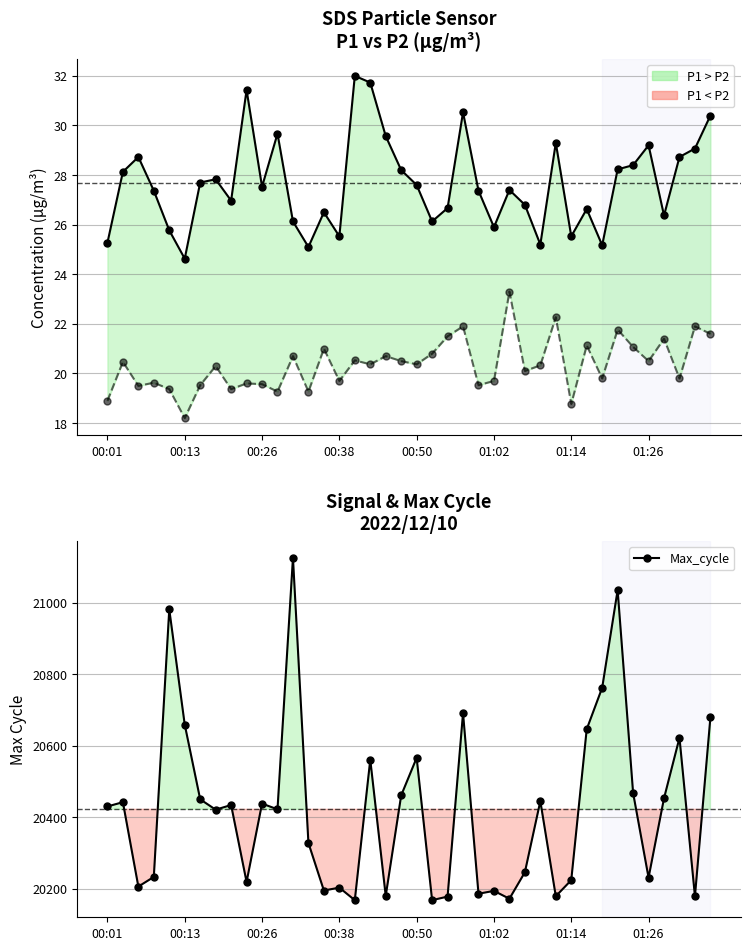

Reading right to left, list all the values displayed in this chart.

SDS_P1: 30.4	29.1	28.7	26.4	29.2	28.4	28.2	25.2	26.6	25.5	29.3	25.2	26.8	27.4	25.9	27.4	30.5	26.7	26.1	27.6	28.2	29.6	31.7	32.0	25.5	26.5	25.1	26.1	29.7	27.5	31.4	27.0	27.8	27.7	24.6	25.8	27.4	28.7	28.1	25.3
SDS_P2: 21.6	21.9	19.8	21.4	20.5	21.1	21.8	19.8	21.1	18.8	22.3	20.3	20.1	23.3	19.7	19.5	21.9	21.5	20.8	20.4	20.5	20.7	20.4	20.5	19.7	21.0	19.3	20.7	19.3	19.6	19.6	19.4	20.3	19.5	18.2	19.4	19.6	19.5	20.5	18.9
Max_cycle: 20679.0	20179.0	20622.0	20453.0	20231.0	20468.0	21035.0	20762.0	20646.0	20224.0	20179.0	20445.0	20246.0	20172.0	20194.0	20186.0	20691.0	20178.0	20168.0	20566.0	20461.0	20180.0	20561.0	20168.0	20203.0	20195.0	20328.0	21125.0	20422.0	20438.0	20219.0	20434.0	20421.0	20450.0	20659.0	20981.0	20233.0	20206.0	20442.0	20430.0